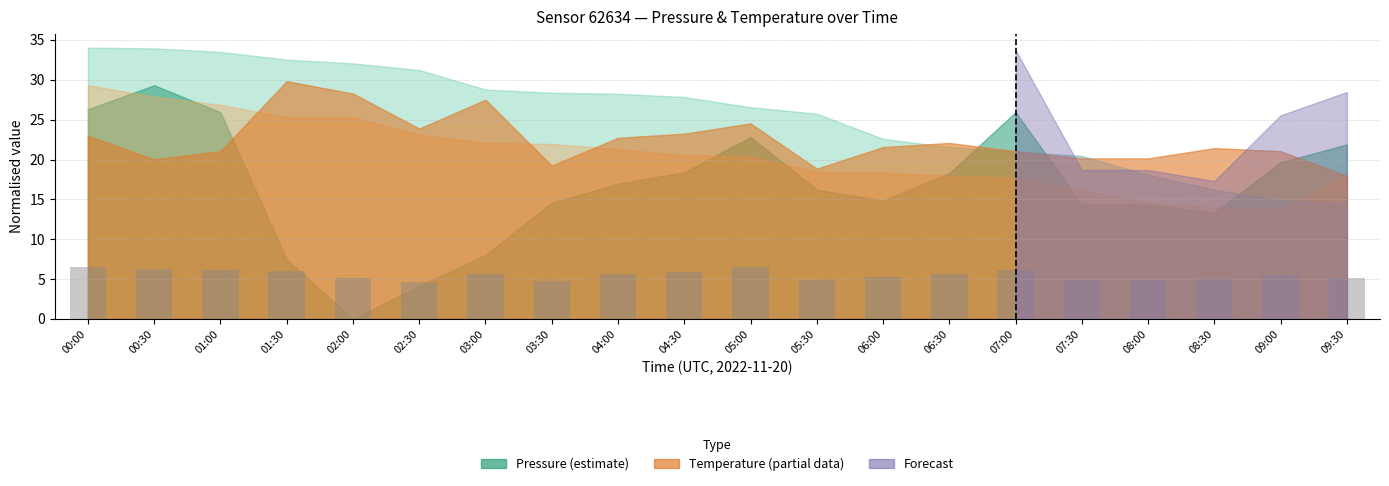

What is the label of the 1st bar from the left?

00:00